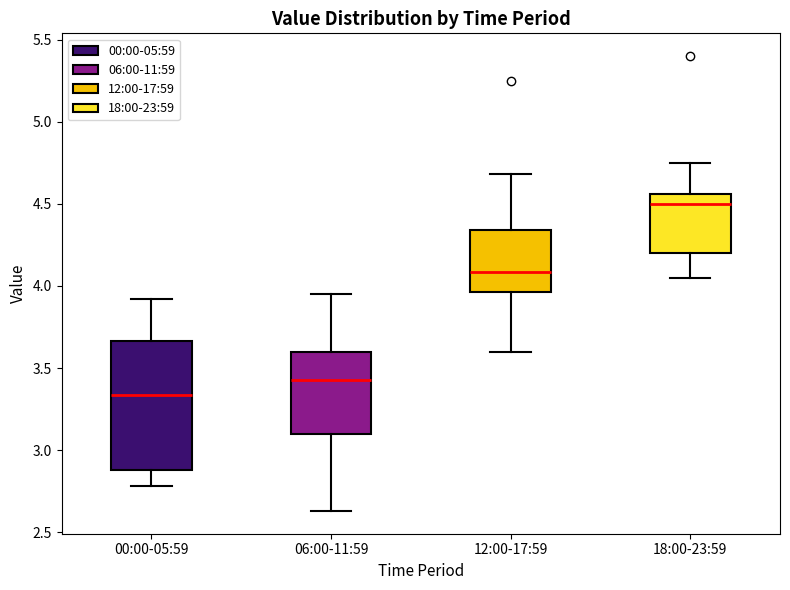

Where is the upper edge of the box for 06:00-11:59 on the y-axis? The values are not printed on the chart, so give them approximately, as read against the axis.

3.60